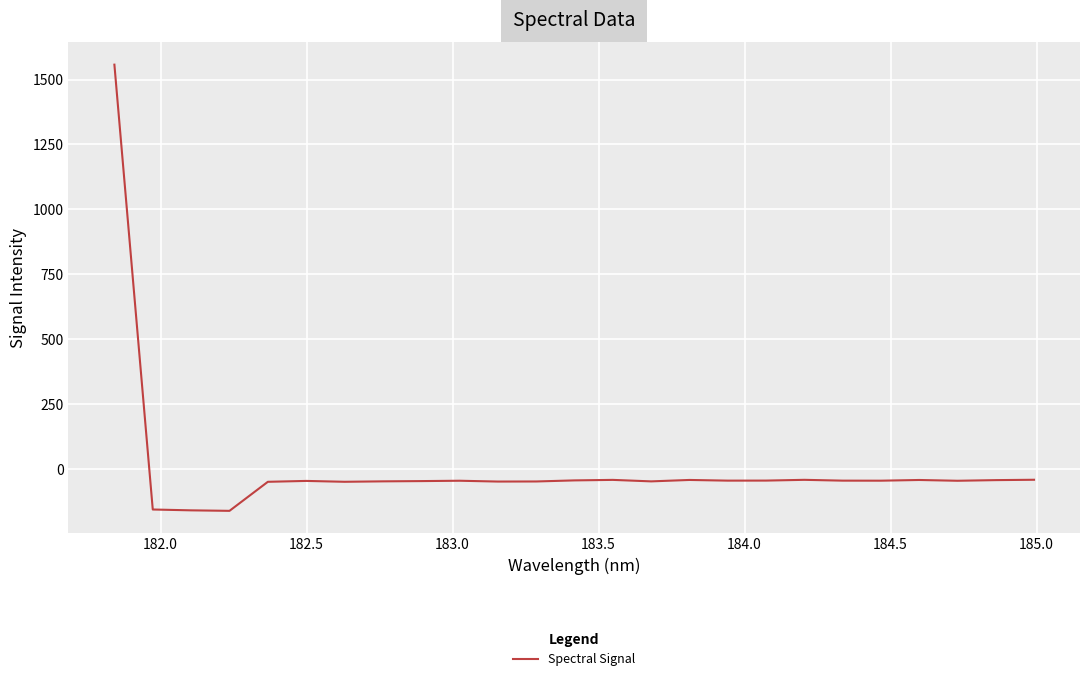

What is the minimum value shown in the chart?

-160.1